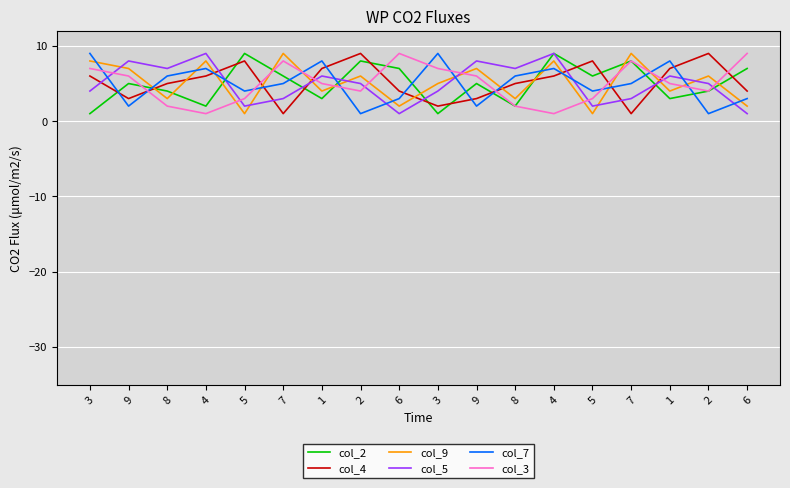

Is this an area chart (filled region under the line)?

No